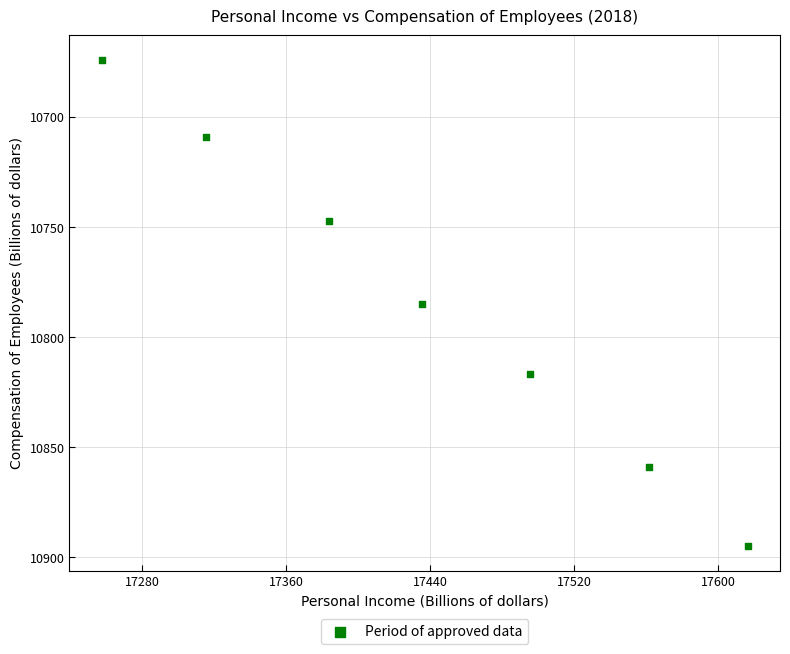

What is the range of X values (max minus min)?

358.8